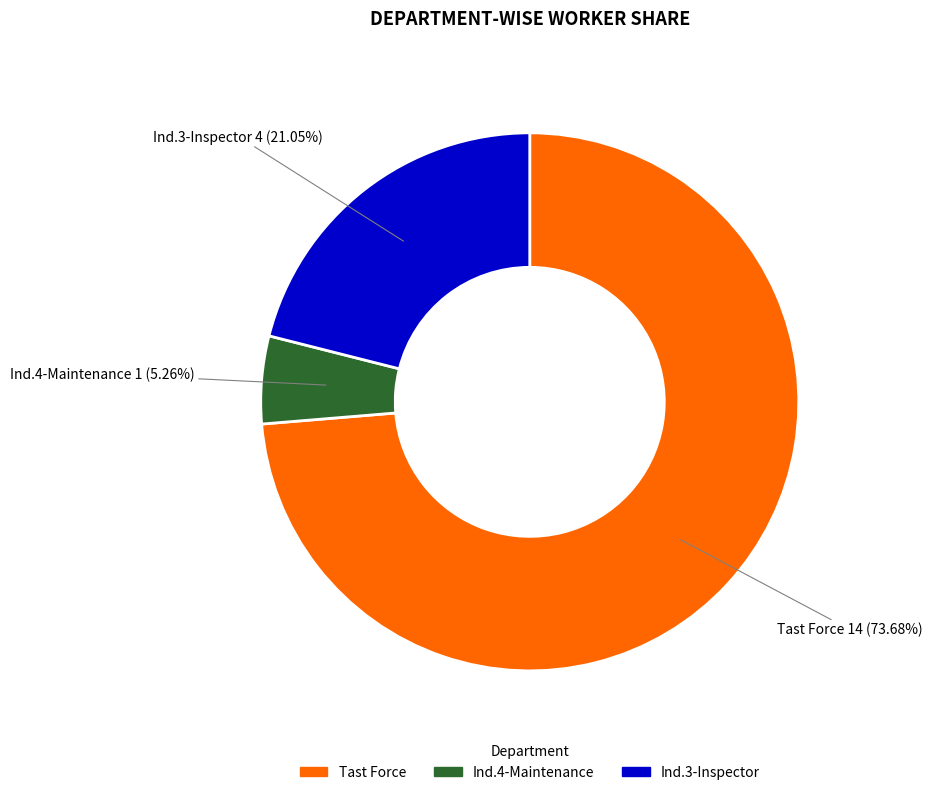

Between Tast Force and Ind.4-Maintenance, which is larger?

Tast Force